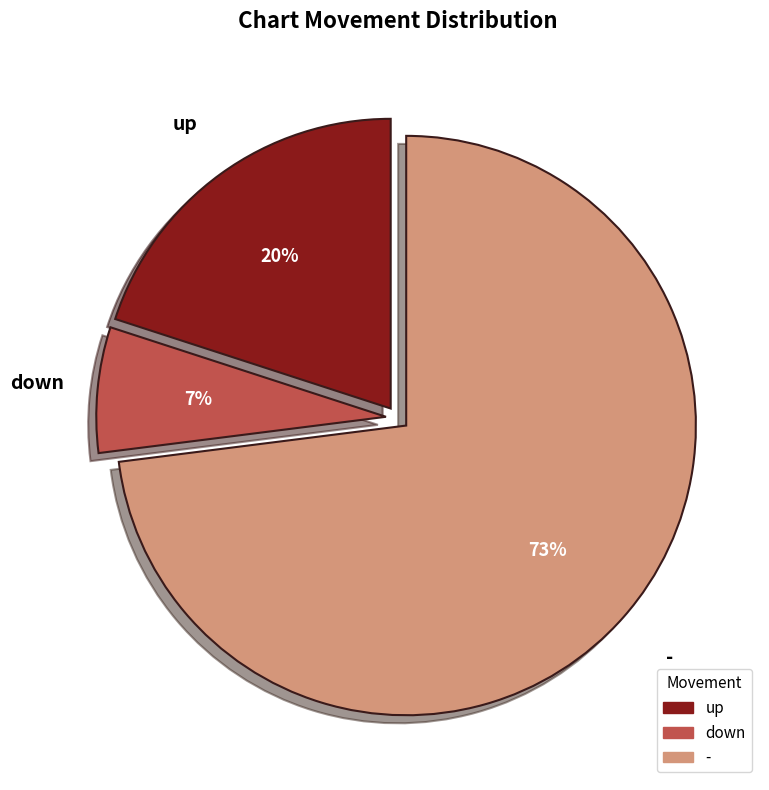

Is it true that - is 73% of the pie?

True